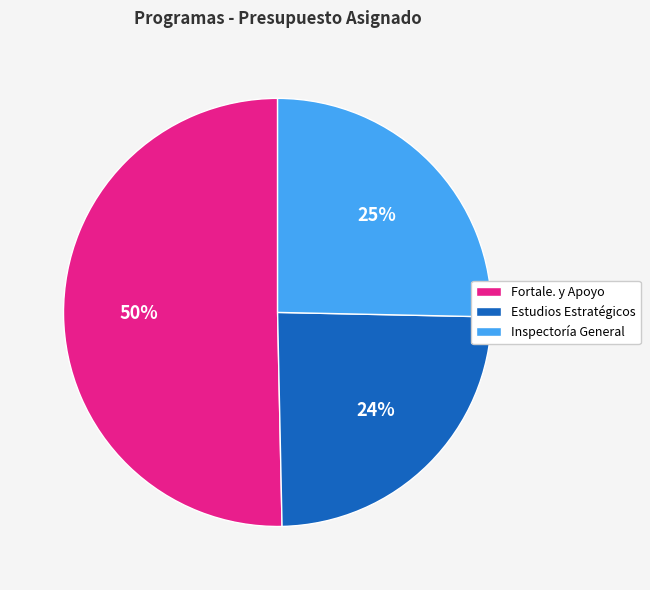

Is the sum of Inspectoría General and Estudios Estratégicos greater than half?

No